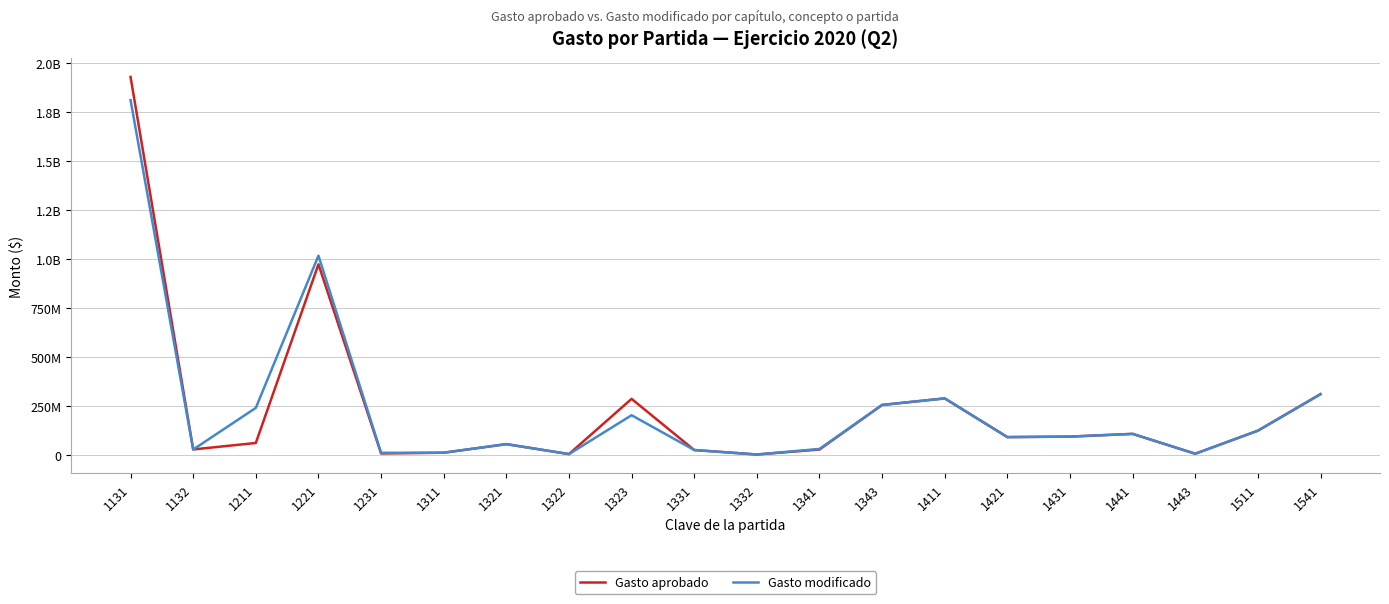

Is it true that Gasto aprobado equals 18508600 at 1341?

False